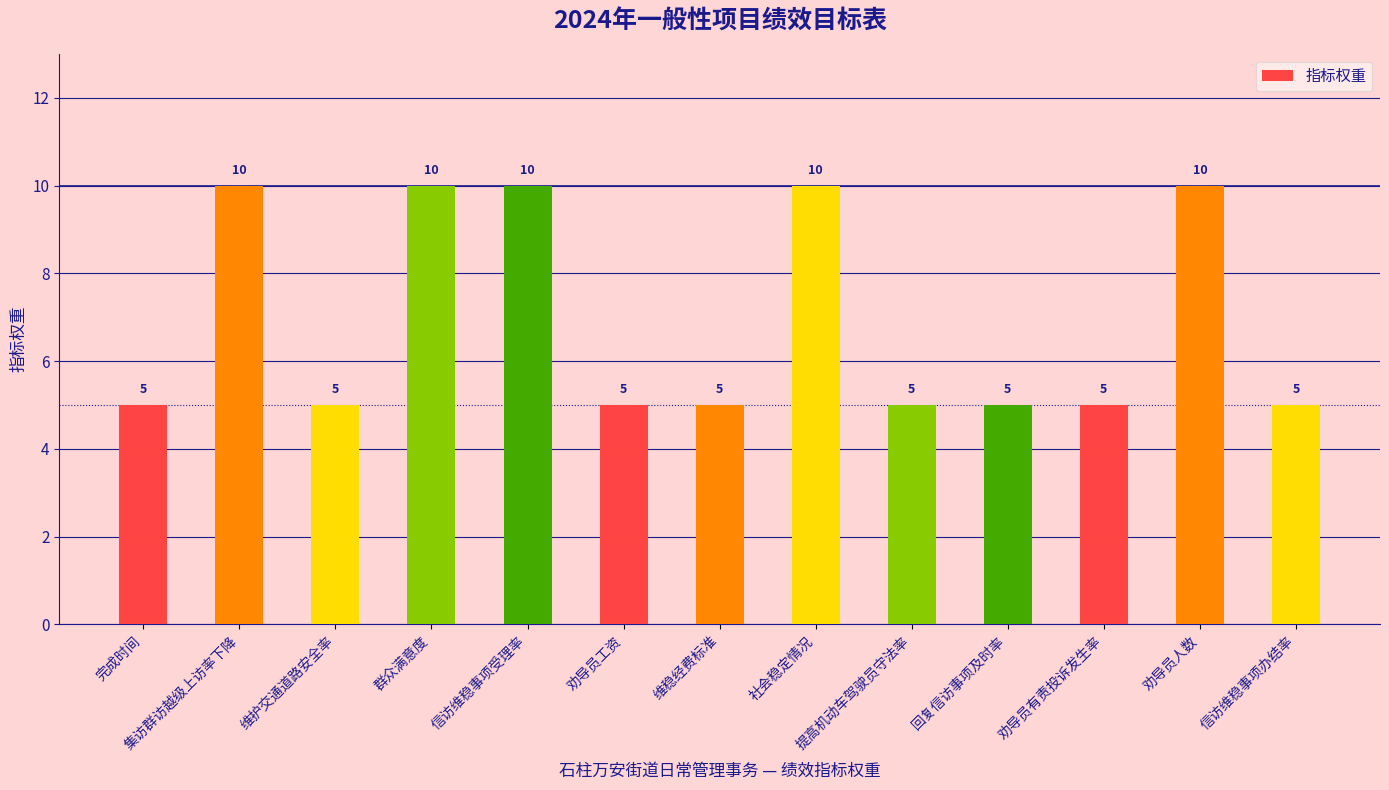

What is the ratio of the value at 劝导员人数 to the value at 劝导员有责投诉发生率?

2.0